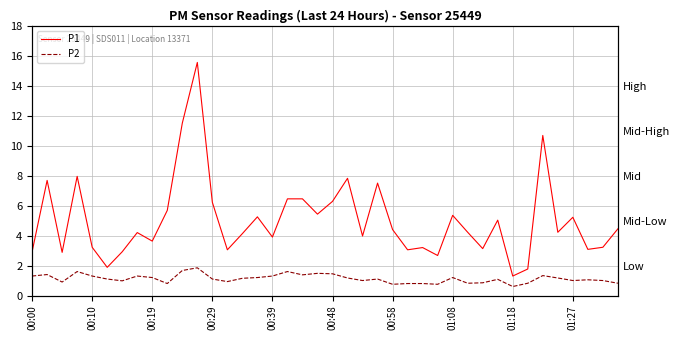

Which series has the largest range (max minus min)?

P1